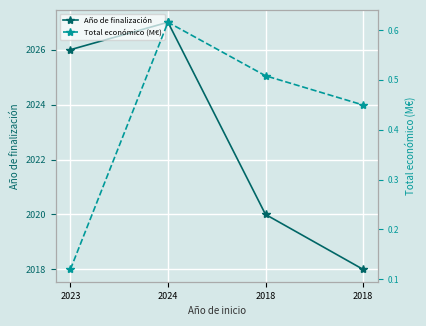

What is the difference between the maximum and second lowest values in the Año de finalización series?

7